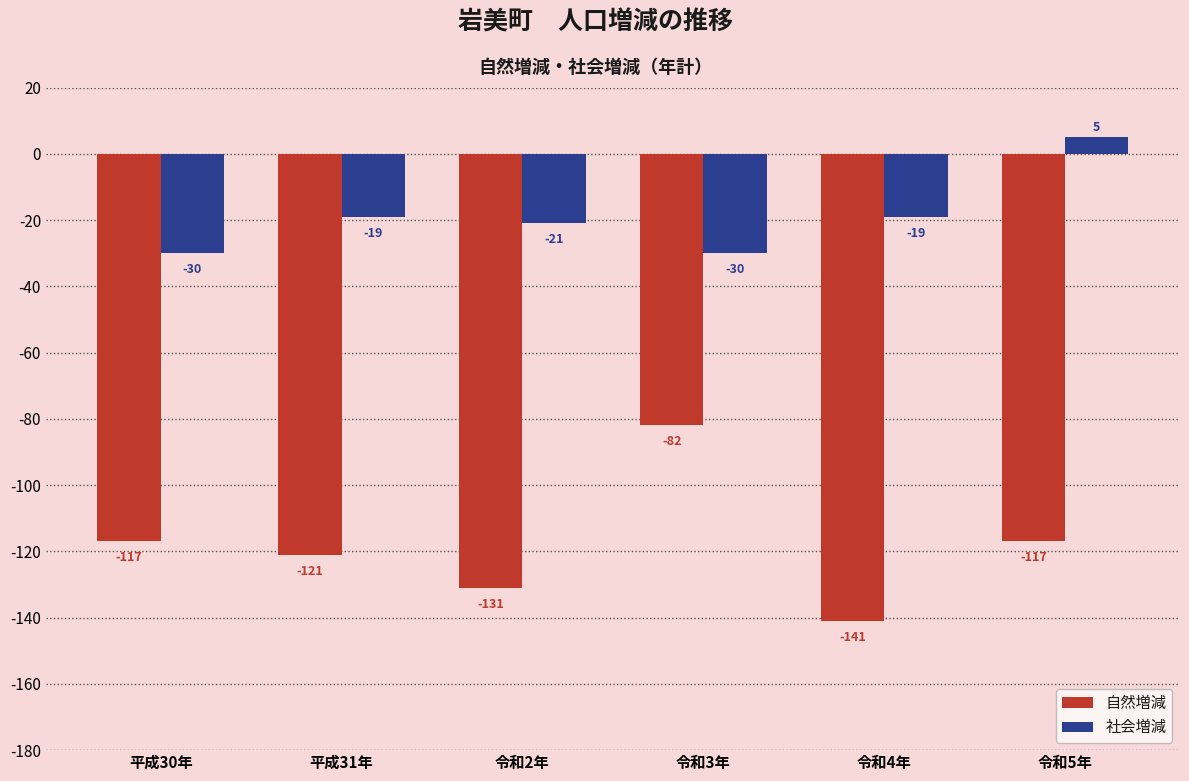

Rank the series by their maximum value, from lowest to highest.

自然増減, 社会増減